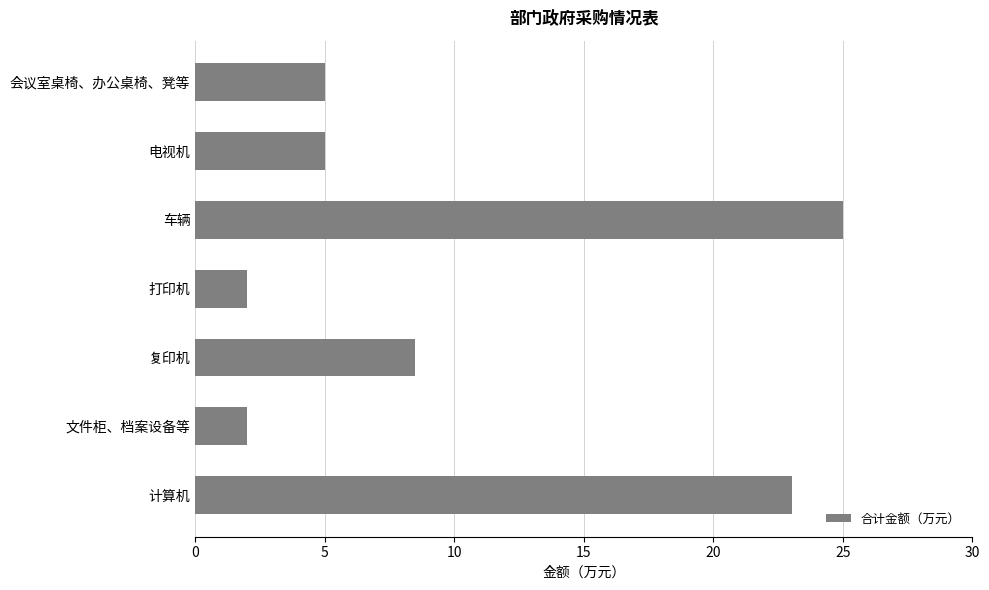

Reading top to bottom, what are all the values shown in this chart?

会议室桌椅、办公桌椅、凳等=5.0	电视机=5.0	车辆=25.0	打印机=2.0	复印机=8.5	文件柜、档案设备等=2.0	计算机=23.0